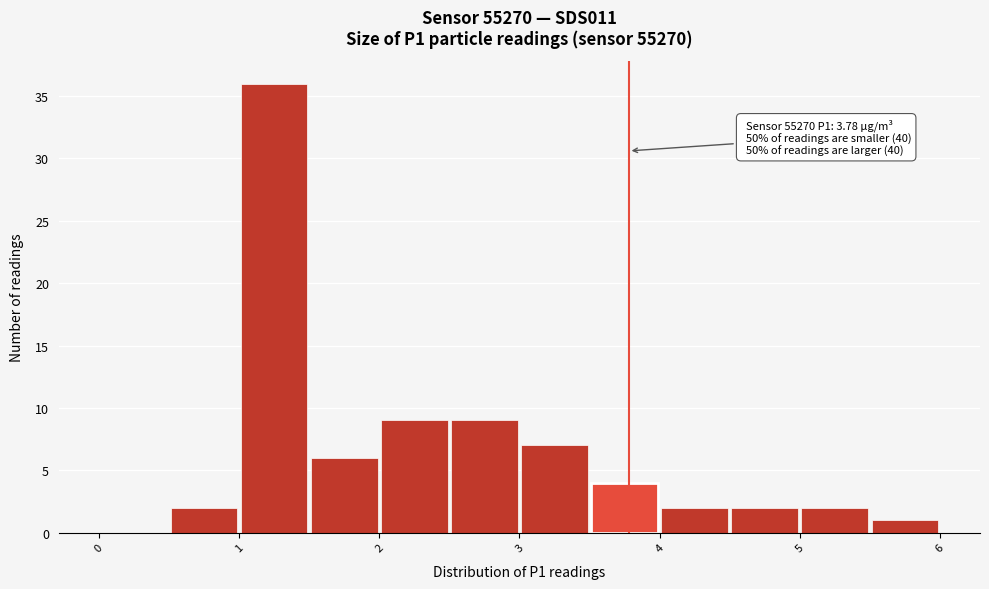

Over which range of the x-axis is the bar tallest?

1.0 to 1.5